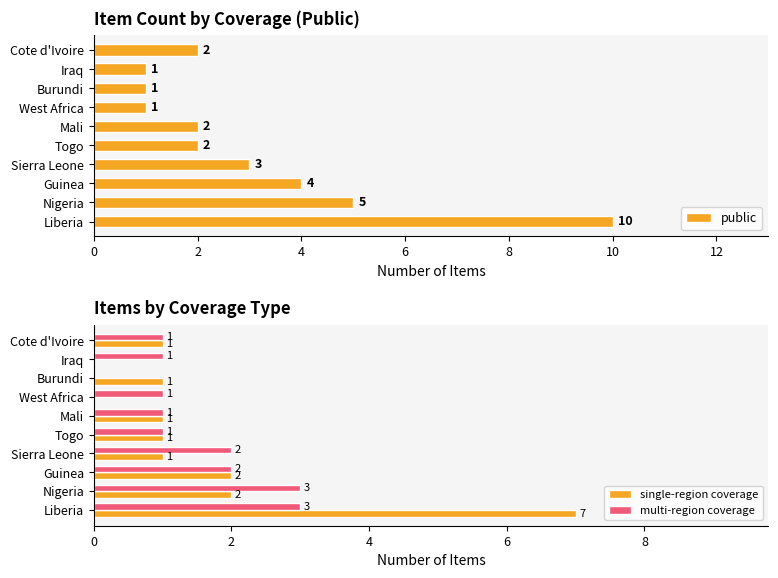

Rank the series by their maximum value, from lowest to highest.

multi-region coverage, single-region coverage, public